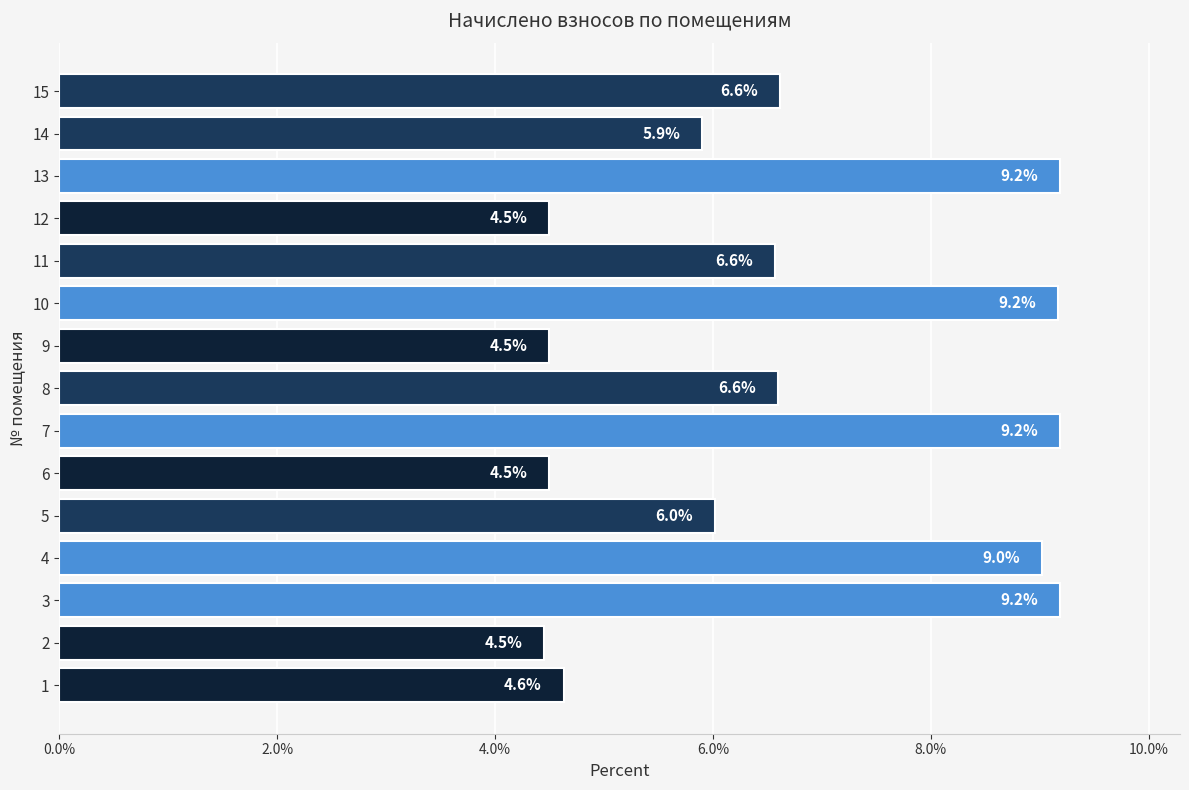

Does the chart contain stacked bars?

No